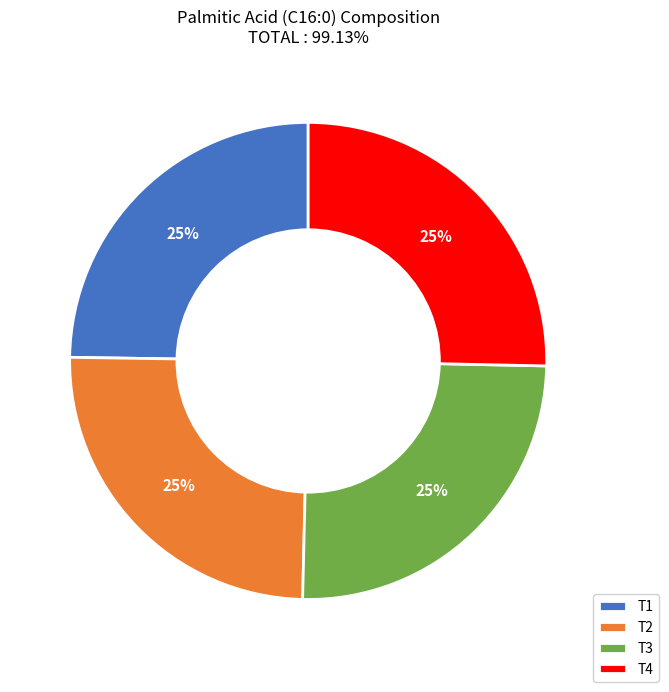

To the nearest percent, what is the combined percentage of T4 and T2?

50%